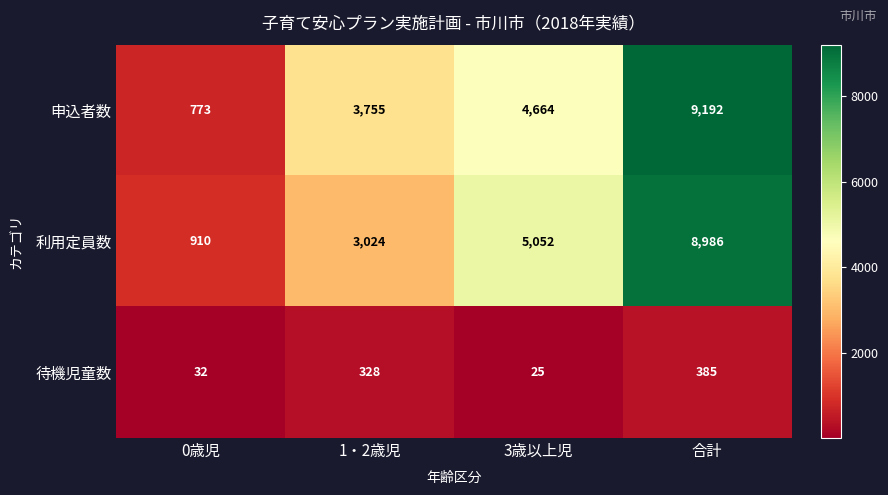

How many series are shown in this chart?

3